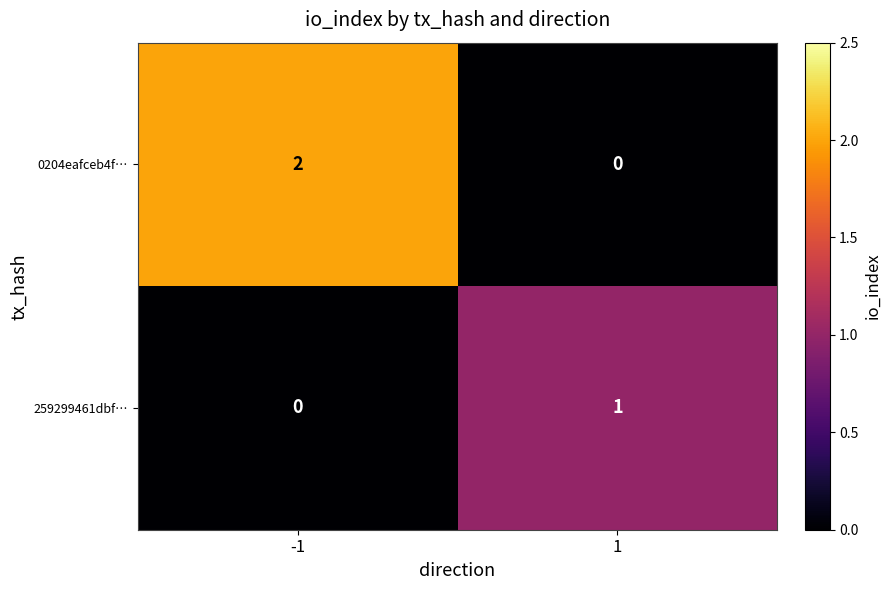

What is the total value across all series at 1?

1